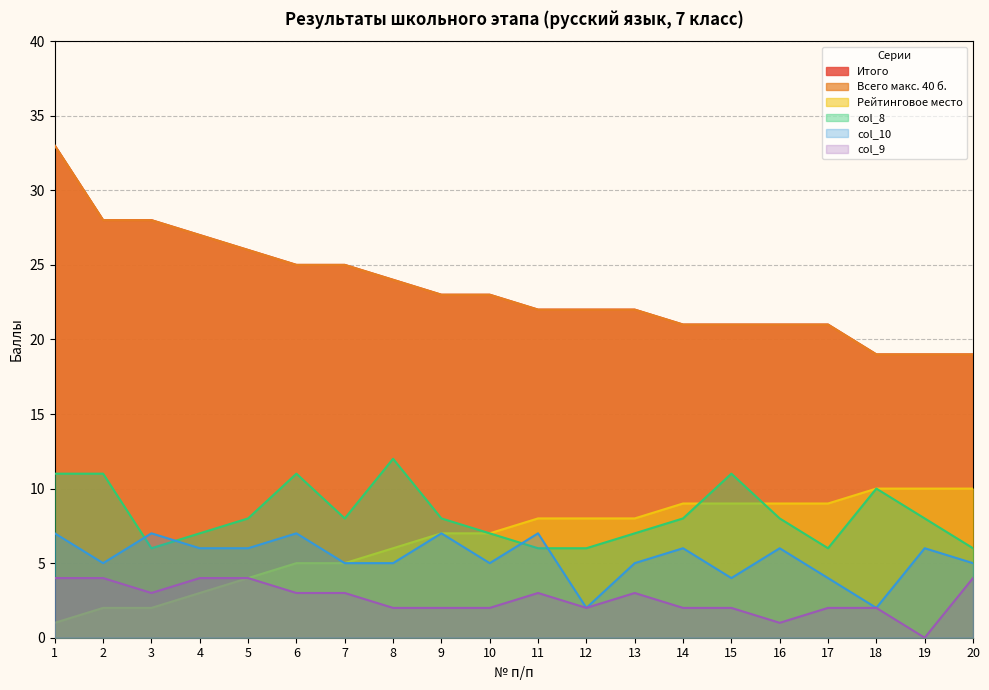

True or false: Всего макс. 40 б. has more than 2 interior local peaks.

False